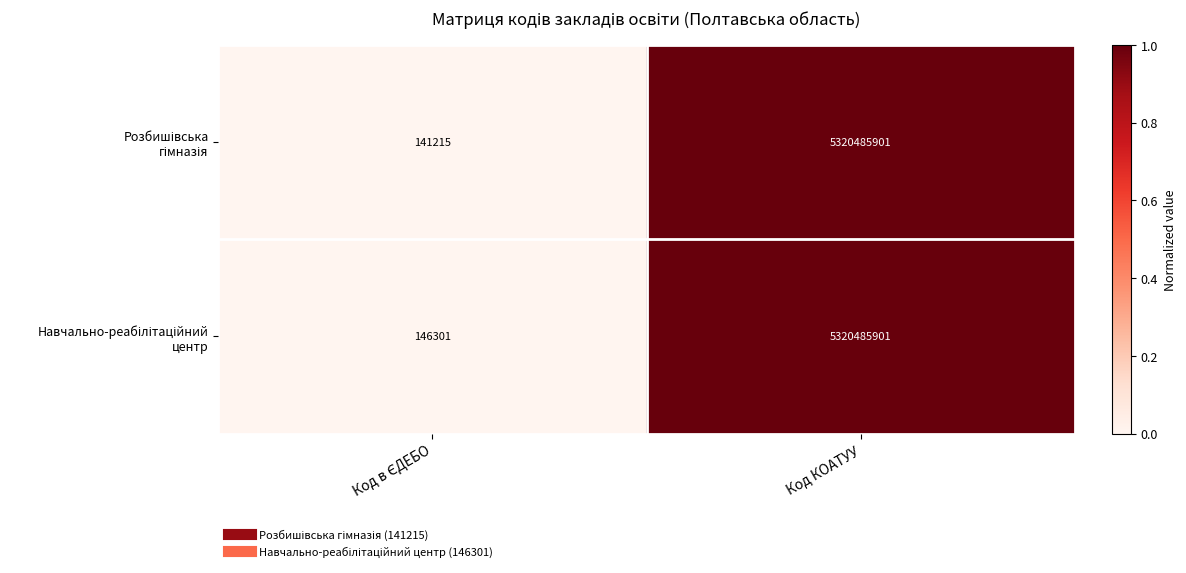

At which category is the sum across all series the highest?

Код КОАТУУ